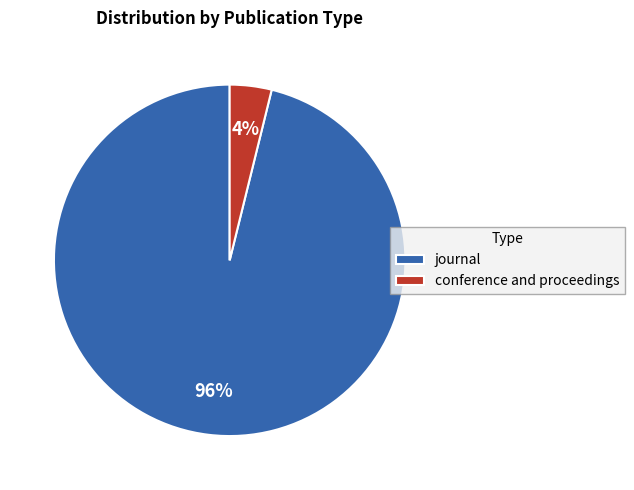

Is it true that journal is 96% of the pie?

True